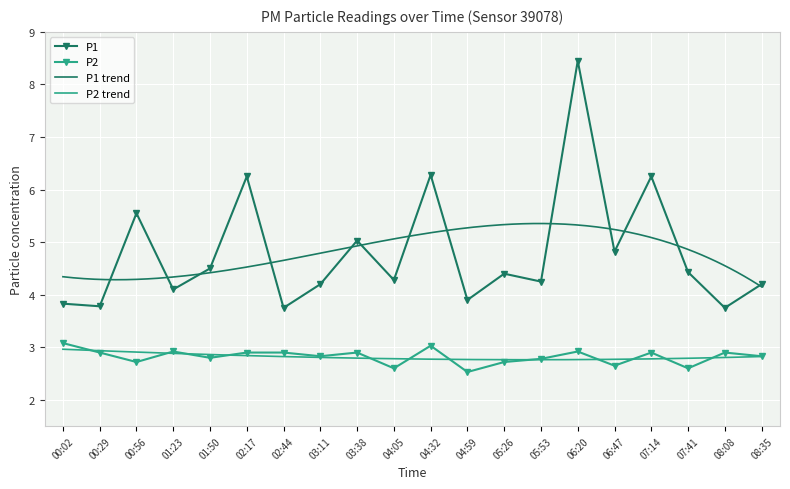

How many interior local valleys does the P2 series have?

7